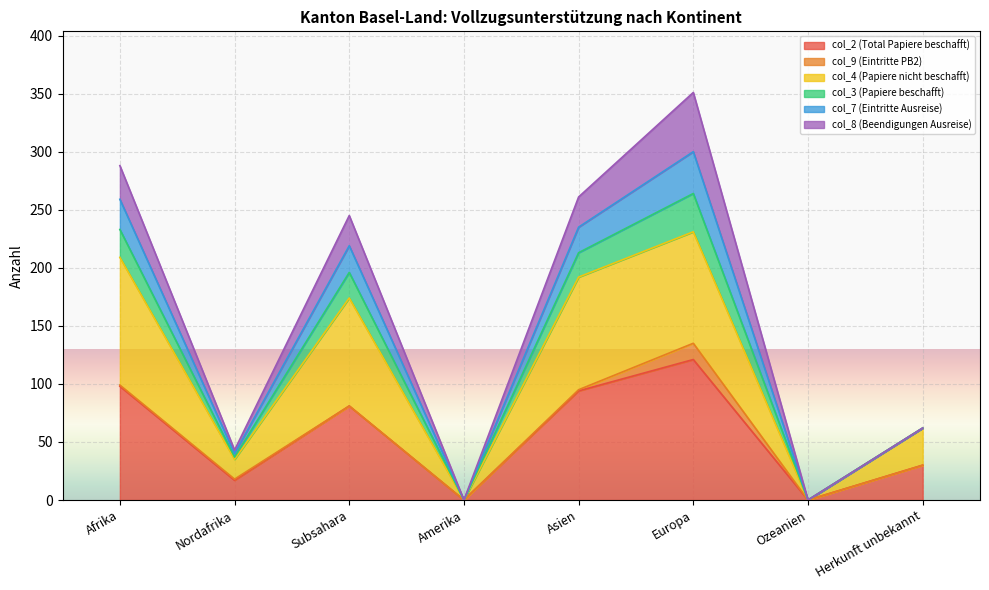

True or false: col_2 (Total Papiere beschafft) has a value of 40 at Subsahara.

False